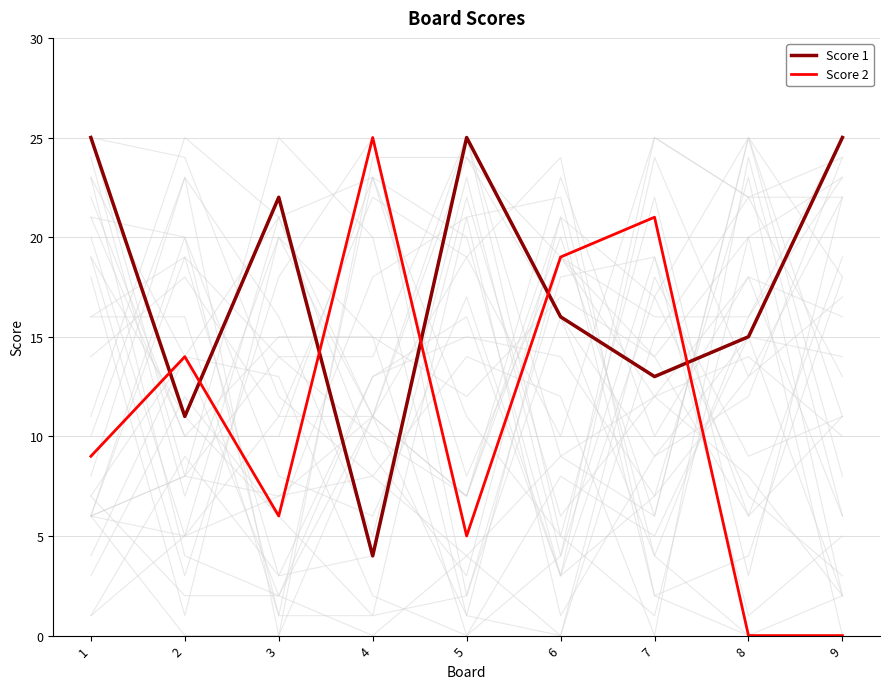

Which has a higher value, 7 or 5?

5